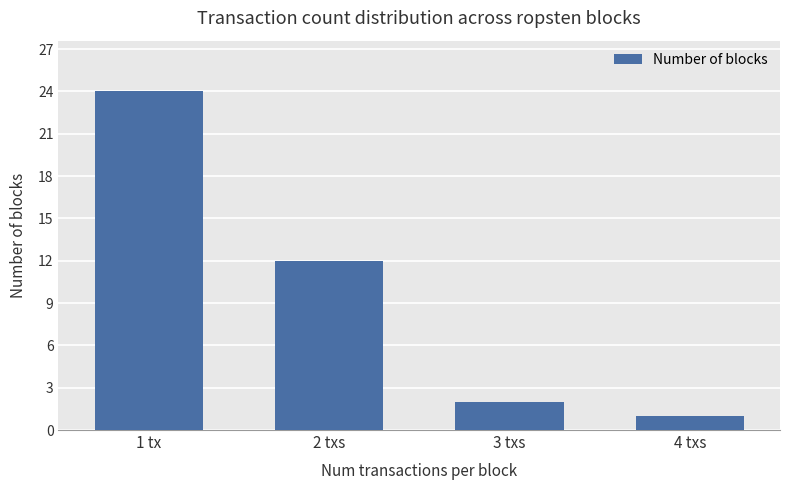

Rank the categories by value from lowest to highest.

4 txs, 3 txs, 2 txs, 1 tx